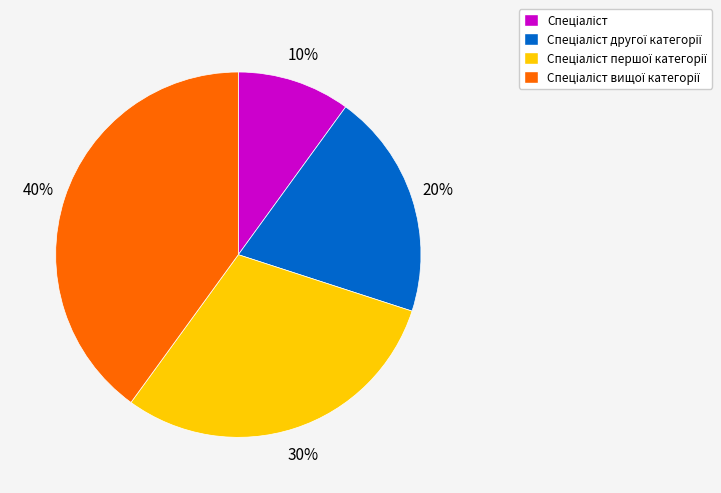

Is there a majority slice in this chart?

No